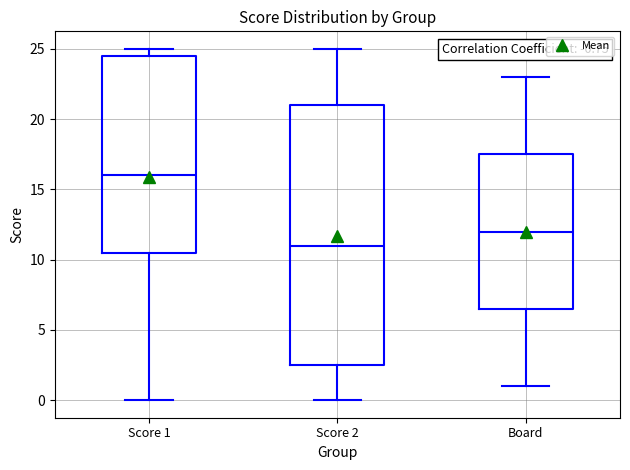

Which box is the tallest, from its lower edge to its upper edge?

Score 2